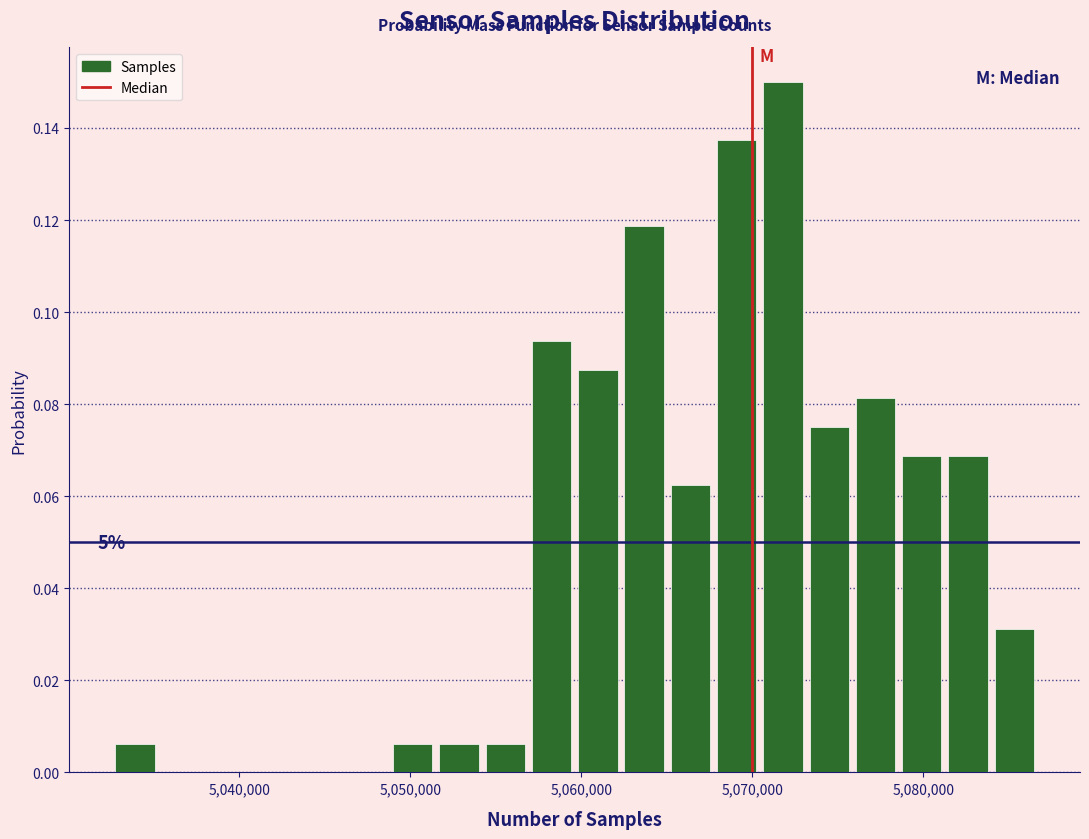

Around what value on the x-axis is the tallest bar? Give the approximate position of its centre, as read against the axis.

5072000